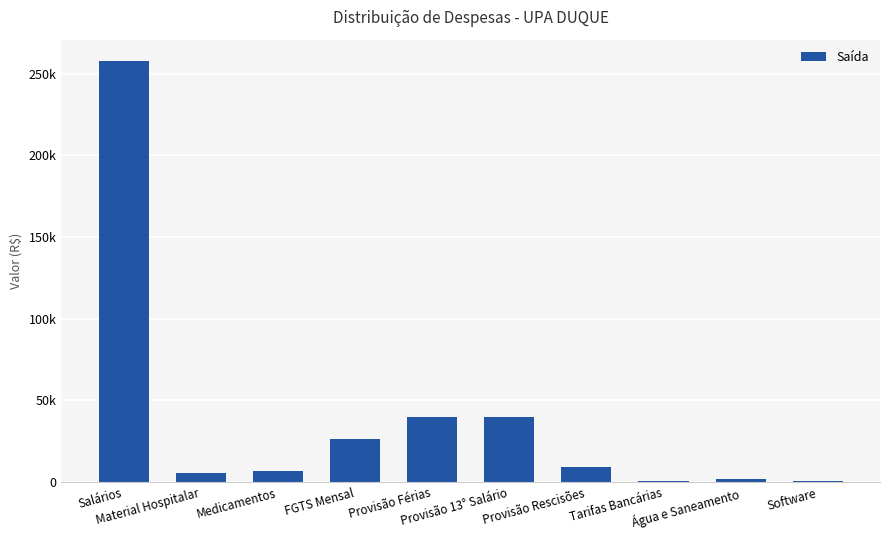

What is the label of the 8th bar from the right?

Medicamentos